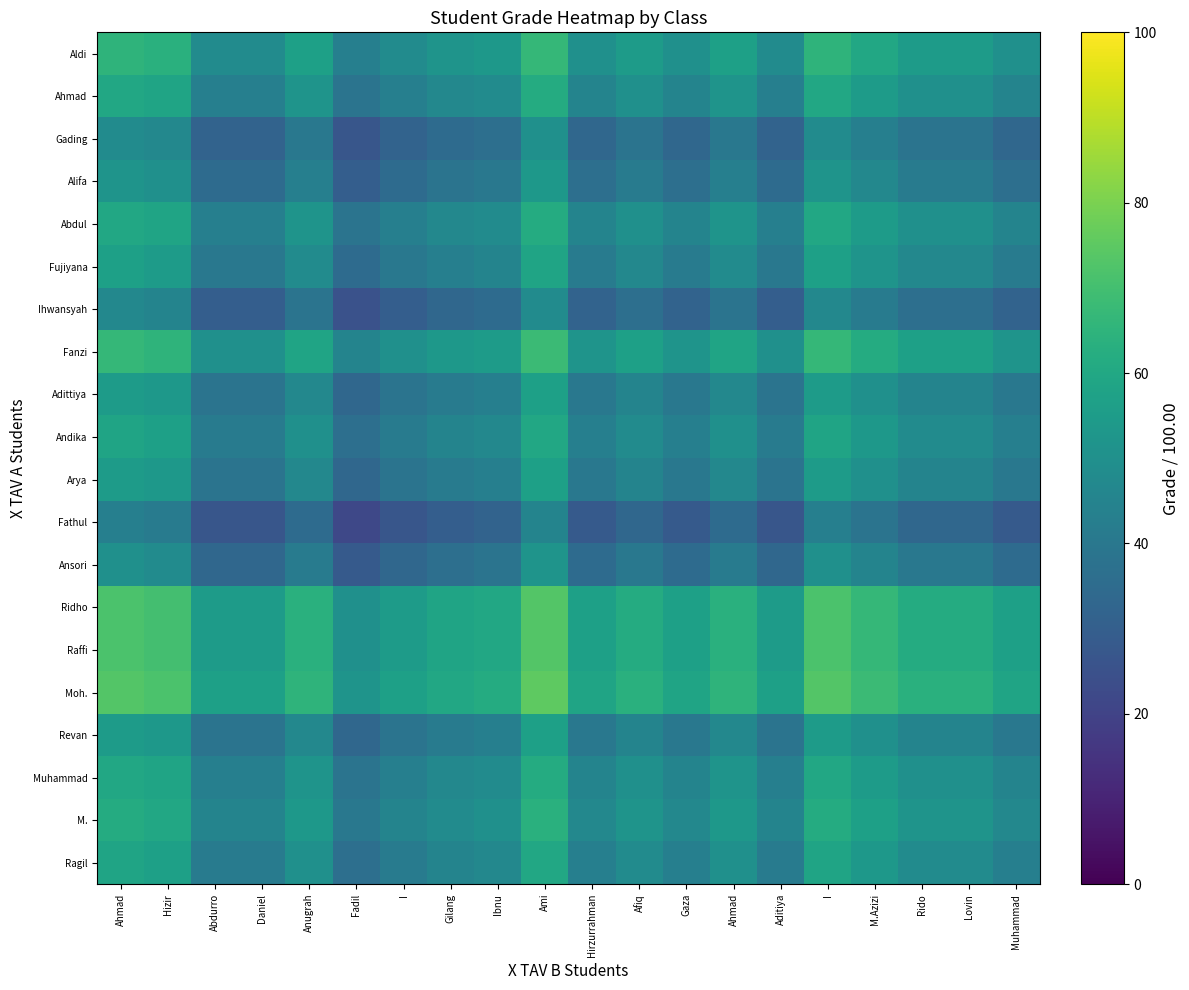

Which category has the highest value across all series?

Ami